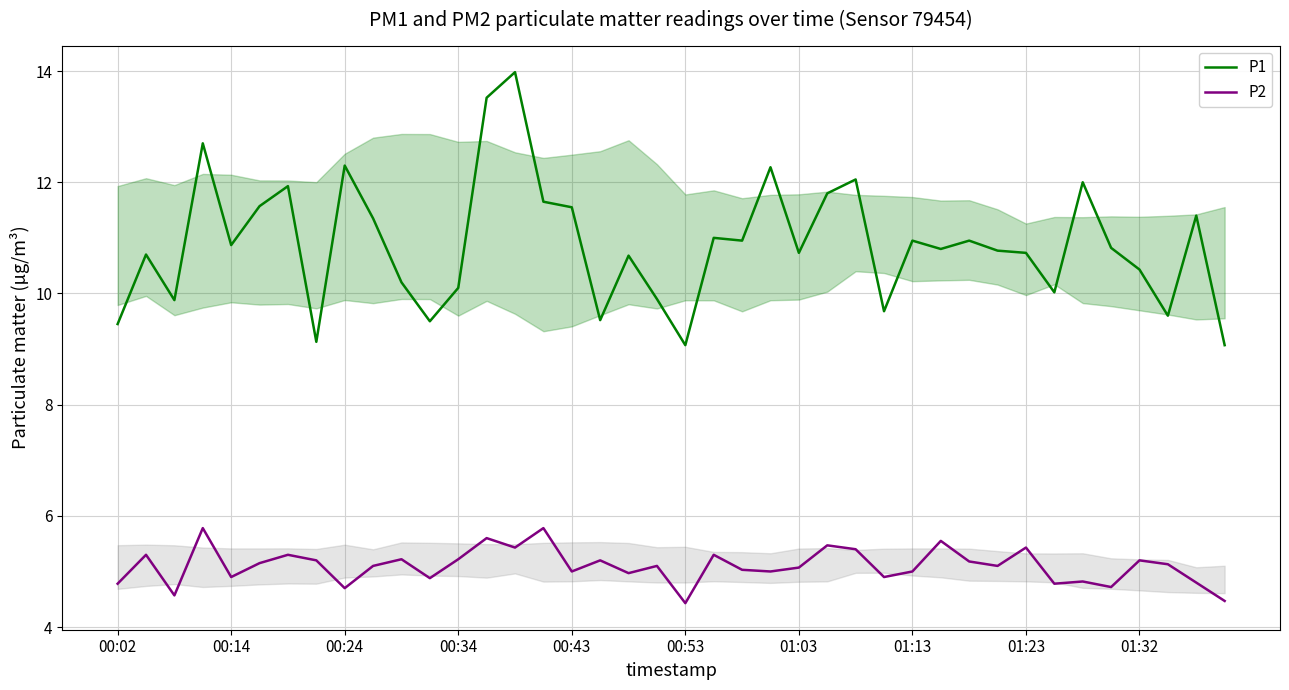

What is the spread (max minus min) of values at 00:14?

6.0